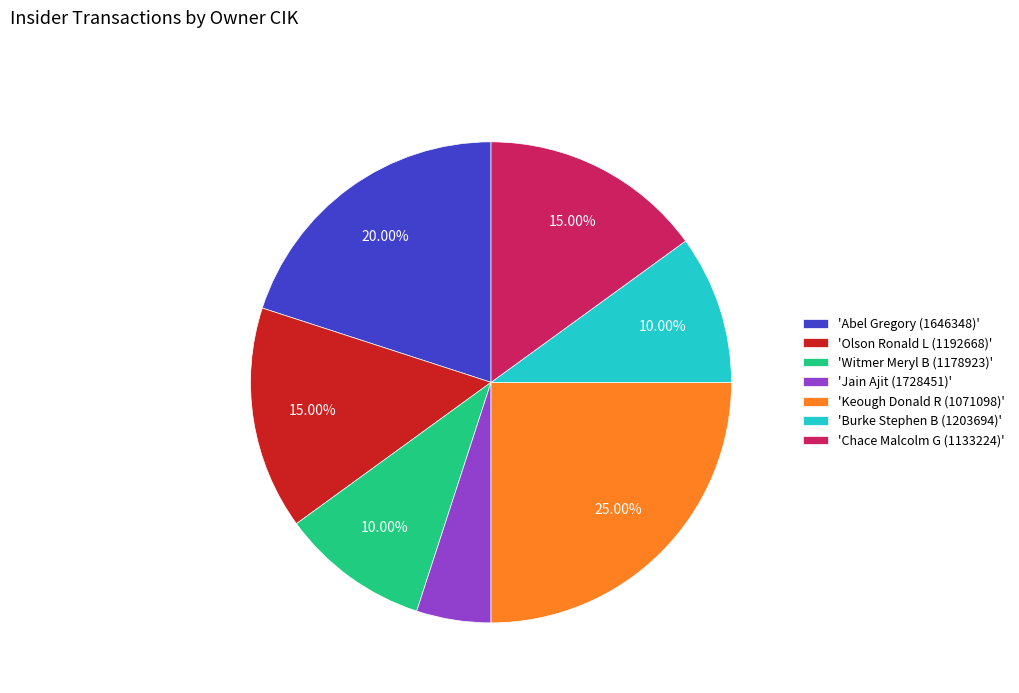

Is there a majority slice in this chart?

No